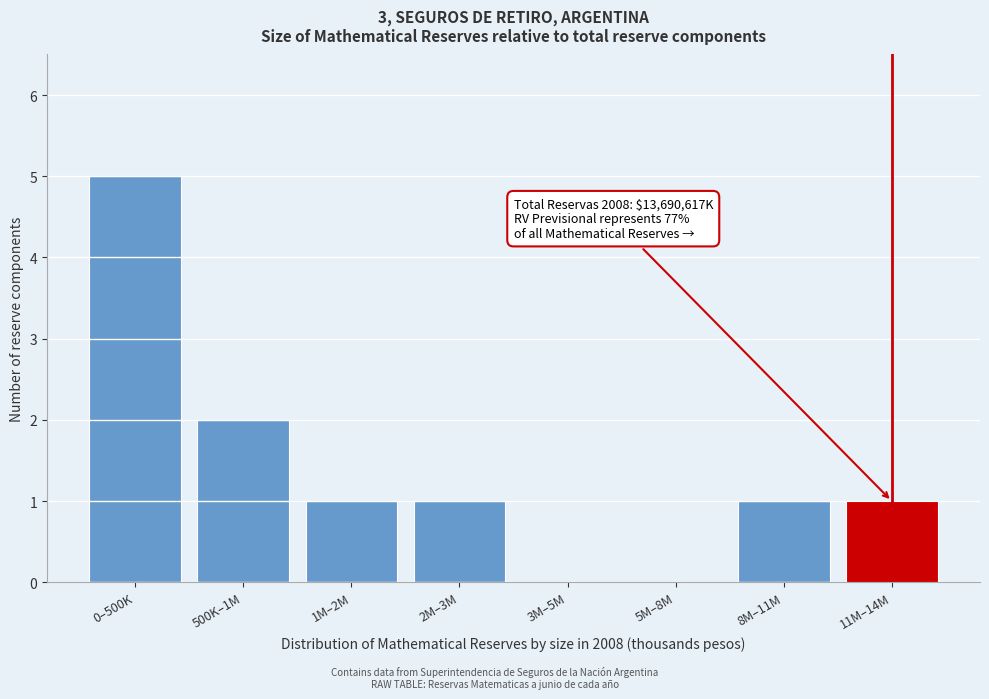

Reading left to right, list all the values displayed in this chart.

0–500K=5	500K–1M=2	1M–2M=1	2M–3M=1	3M–5M=0	5M–8M=0	8M–11M=1	11M–14M=1